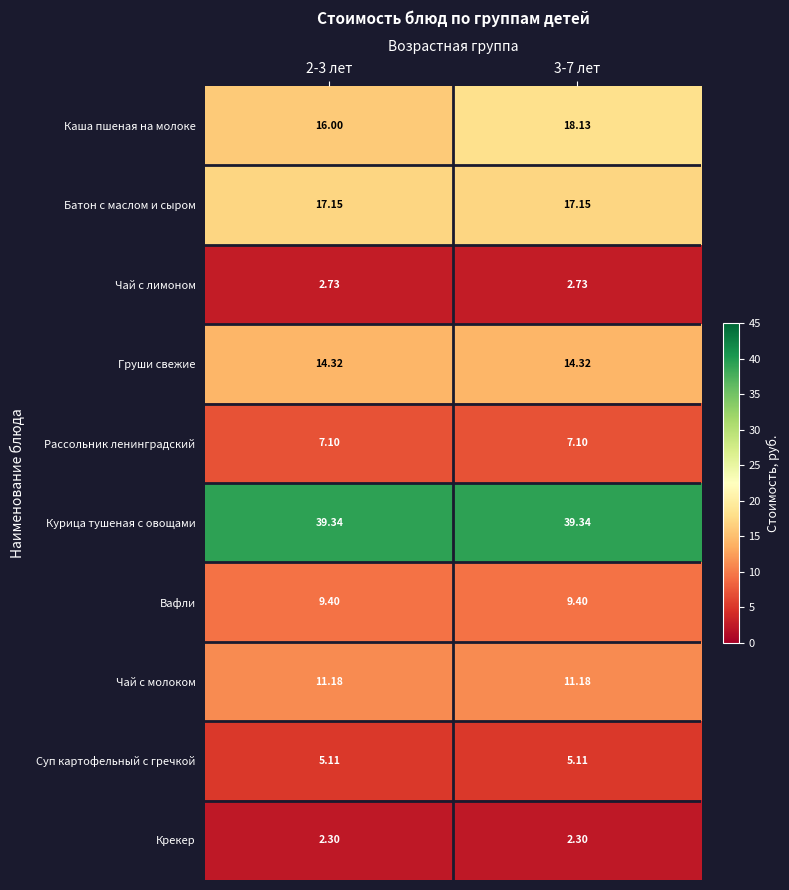

Which series has the widest spread of values?

Каша пшеная на молоке